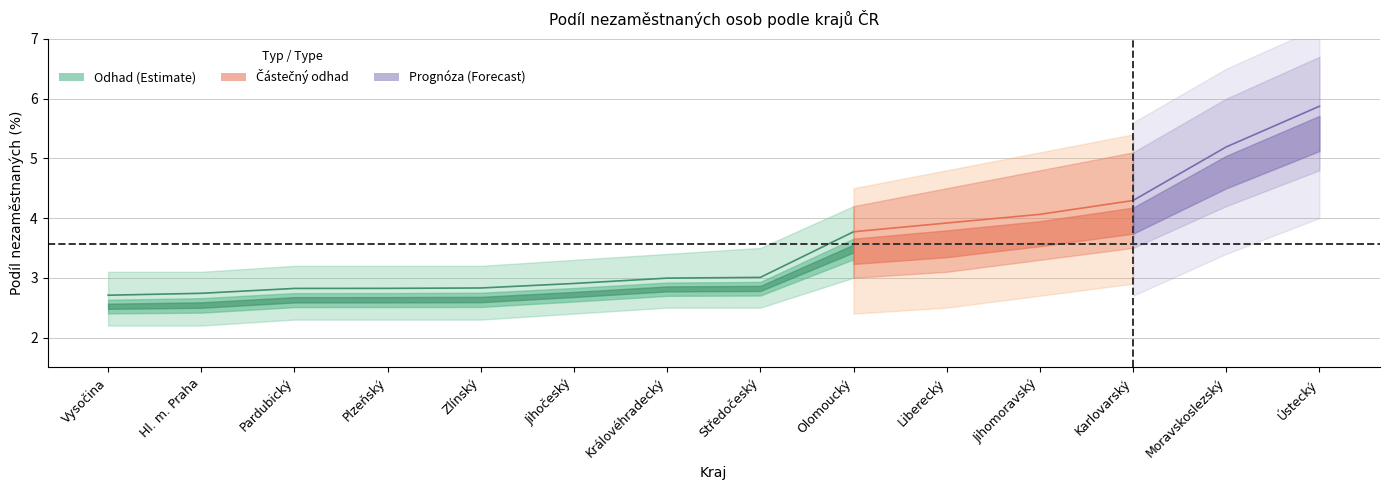

Reading left to right, extract all data points from this chart.

Podíl nezaměstnaných (kraje): 2.7	2.7	2.8	2.8	2.8	2.9	3.0	3.0	3.8	3.9	4.1	4.3	5.2	5.9
Podíl nezaměstnaných - střed: 2.5	2.5	2.6	2.6	2.6	2.7	2.8	2.8	3.4	3.5	3.7	3.9	4.7	5.3
Podíl nezaměstnaných - dolní: 2.2	2.2	2.3	2.3	2.3	2.4	2.5	2.5	3.0	3.1	3.3	3.5	4.2	4.8